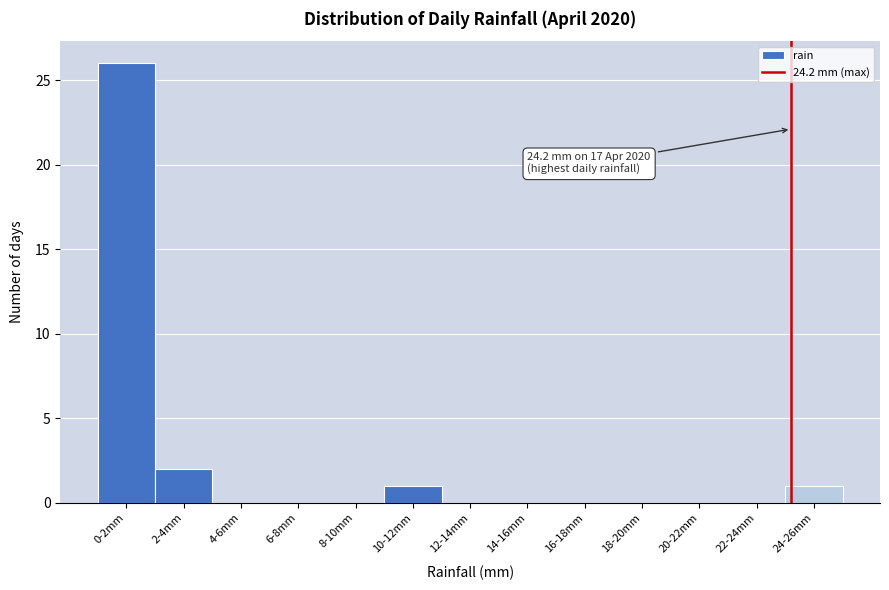

Reading left to right, extract all data points from this chart.

0-2mm=26	2-4mm=2	4-6mm=0	6-8mm=0	8-10mm=0	10-12mm=1	12-14mm=0	14-16mm=0	16-18mm=0	18-20mm=0	20-22mm=0	22-24mm=0	24-26mm=1